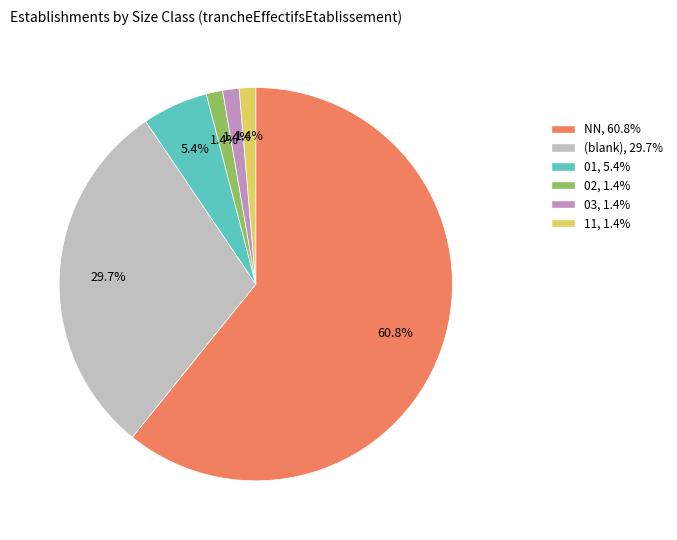

Is there a majority slice in this chart?

Yes